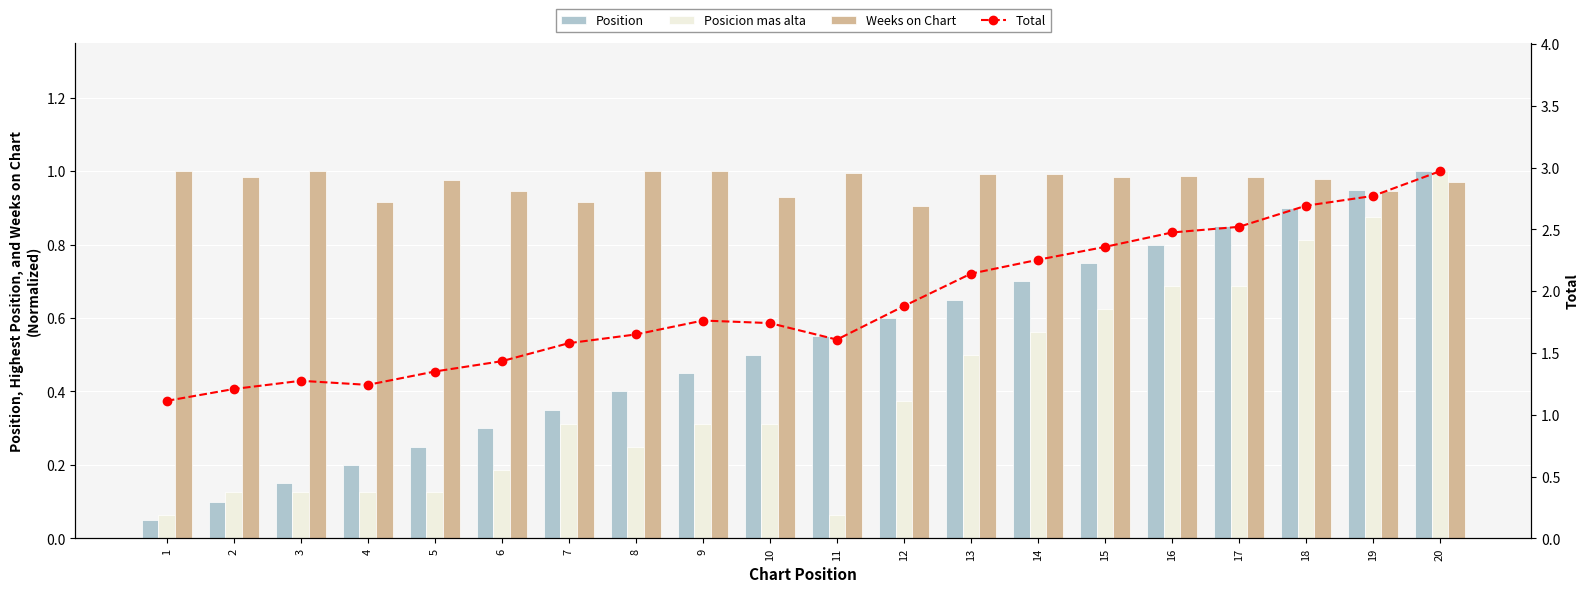

What is the approximate value of Posicion mas alta at 7?

0.3